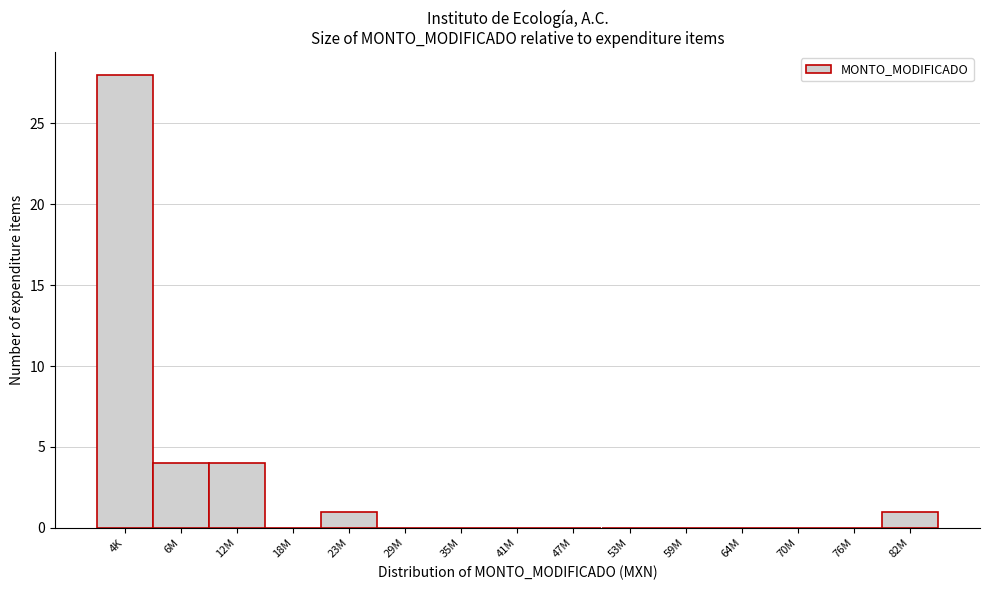

Reading left to right, list all the values displayed in this chart.

4K=28	6M=4	12M=4	18M=0	23M=1	29M=0	35M=0	41M=0	47M=0	53M=0	59M=0	64M=0	70M=0	76M=0	82M=1